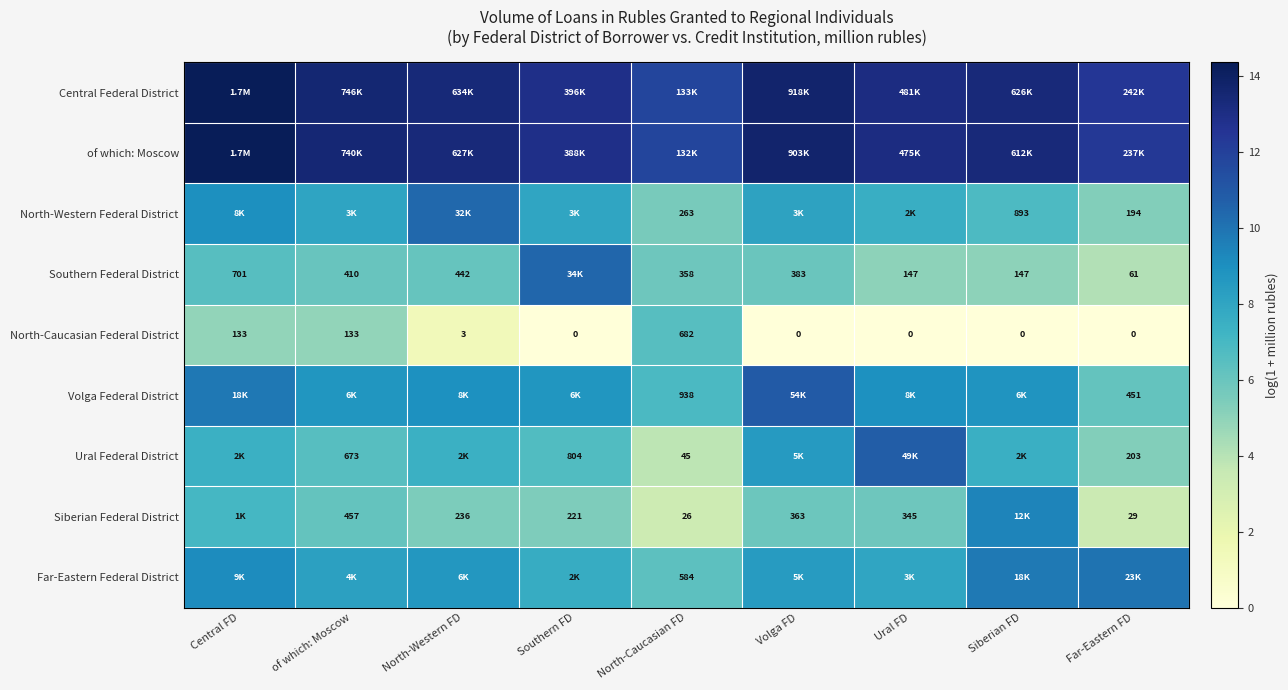

How many values in North-Caucasian Federal District are above zero?

4